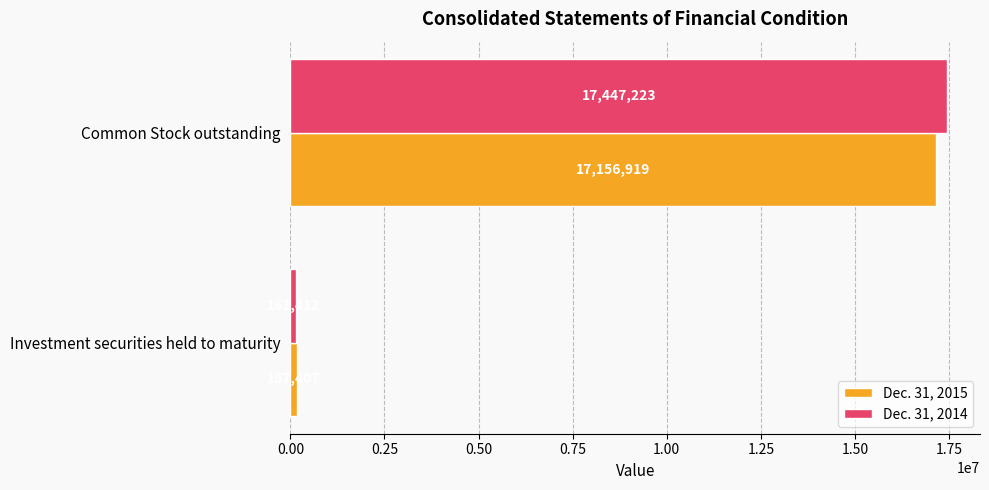

What is the difference between the highest and lowest values at Investment securities held to maturity?

23995